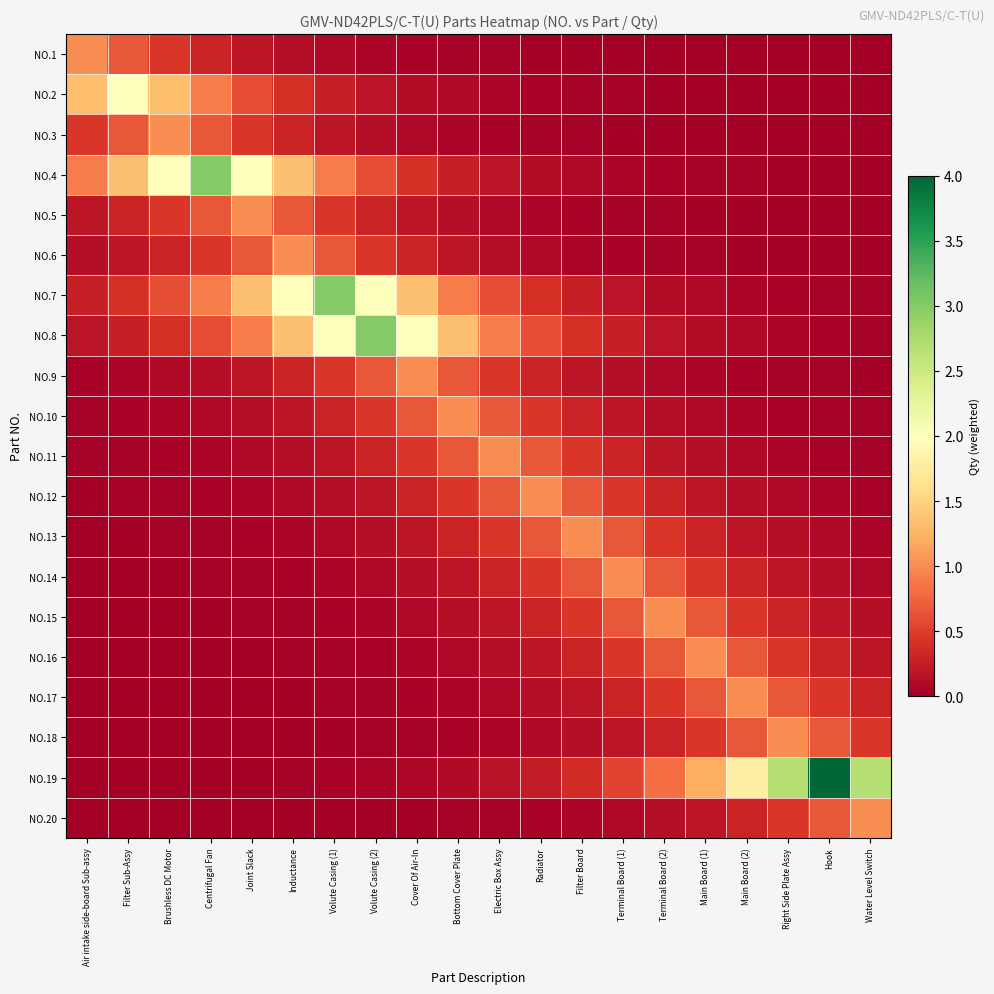

Rank the series by their maximum value, from highest to lowest.

NO.19, NO.4, NO.7, NO.8, NO.2, NO.1, NO.3, NO.5, NO.6, NO.9, NO.10, NO.11, NO.12, NO.13, NO.14, NO.15, NO.16, NO.17, NO.18, NO.20